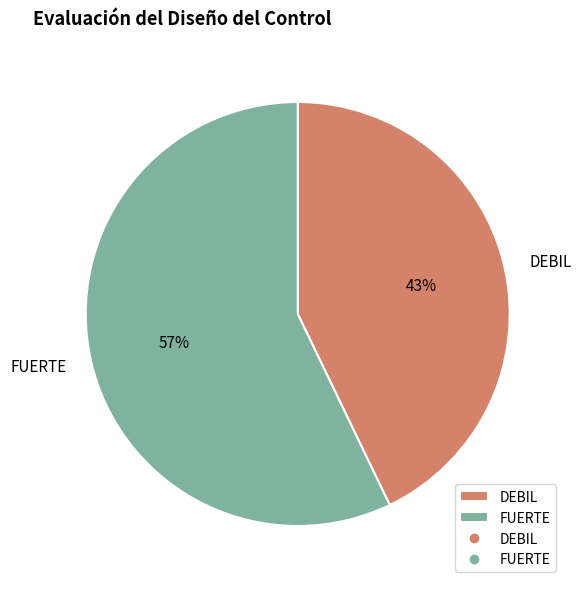

How many segments does this pie chart have?

2